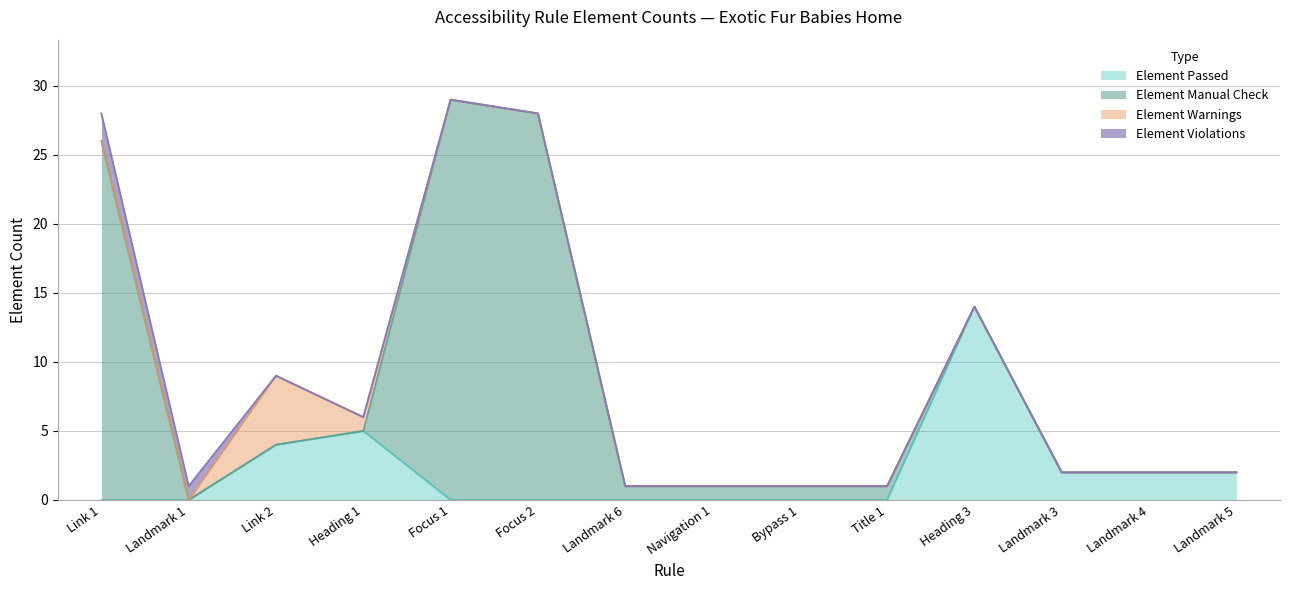

The Element Warnings series shows 0 at Focus 1. True or false?

True